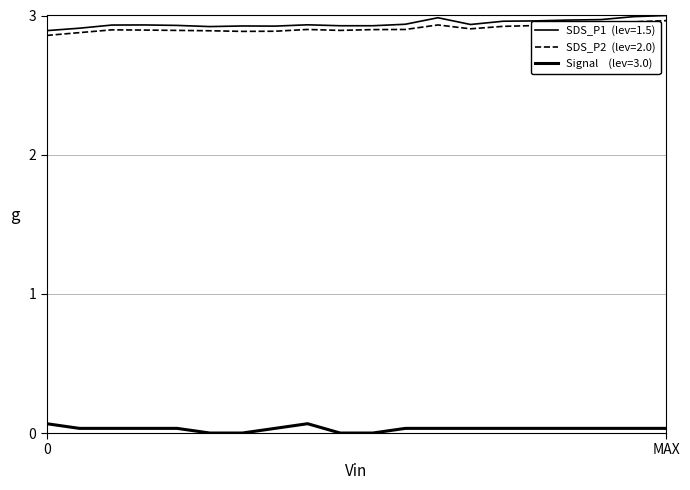

Count the number of data series in this chart.

3